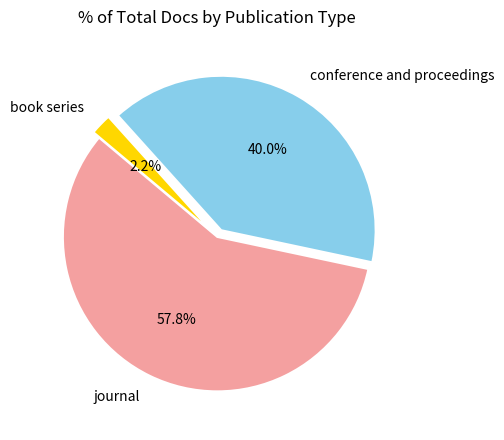

To the nearest percent, what is the combined percentage of journal and book series?

60%